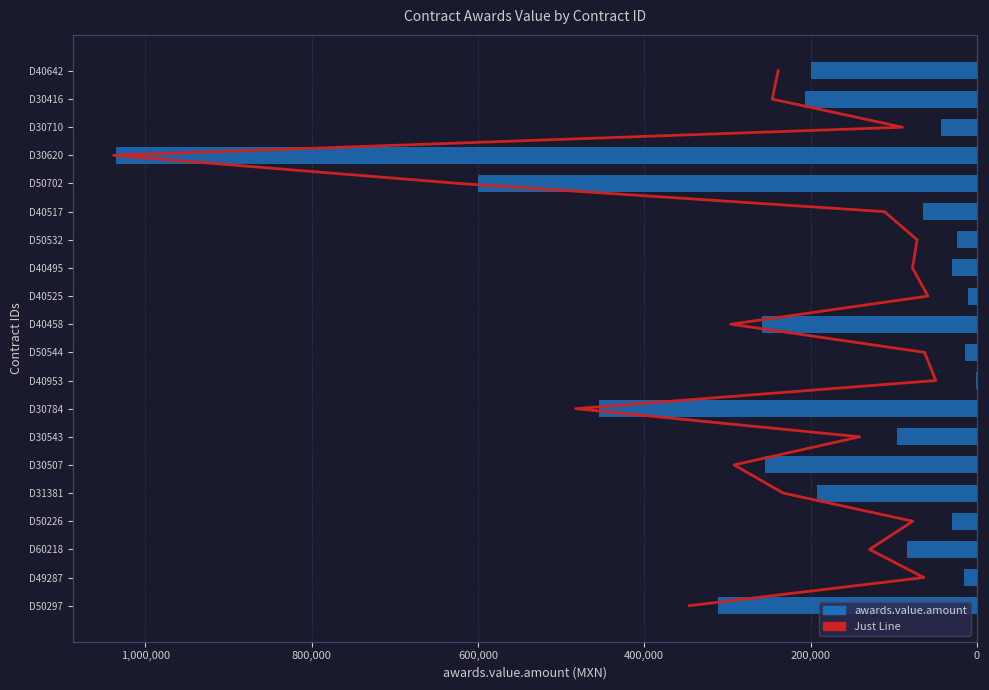

Count the number of data series in this chart.

2